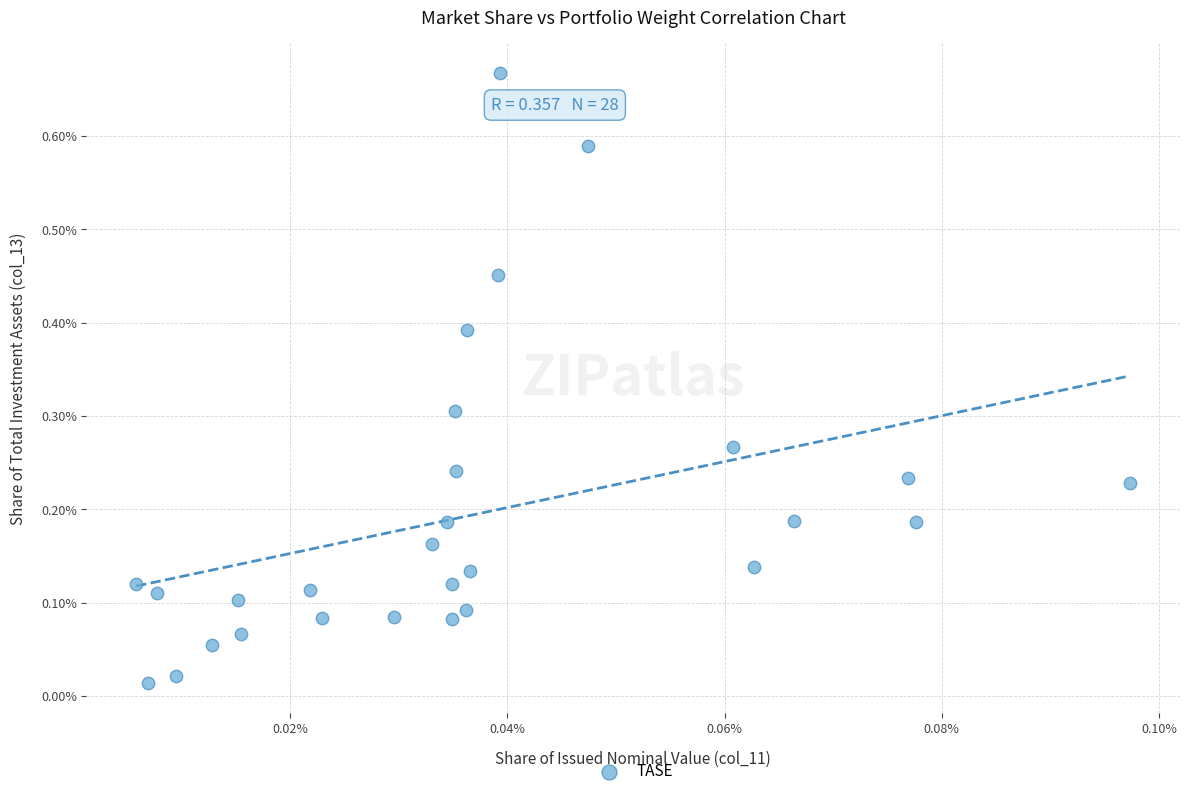

Count the number of points in this scatter plot.

28